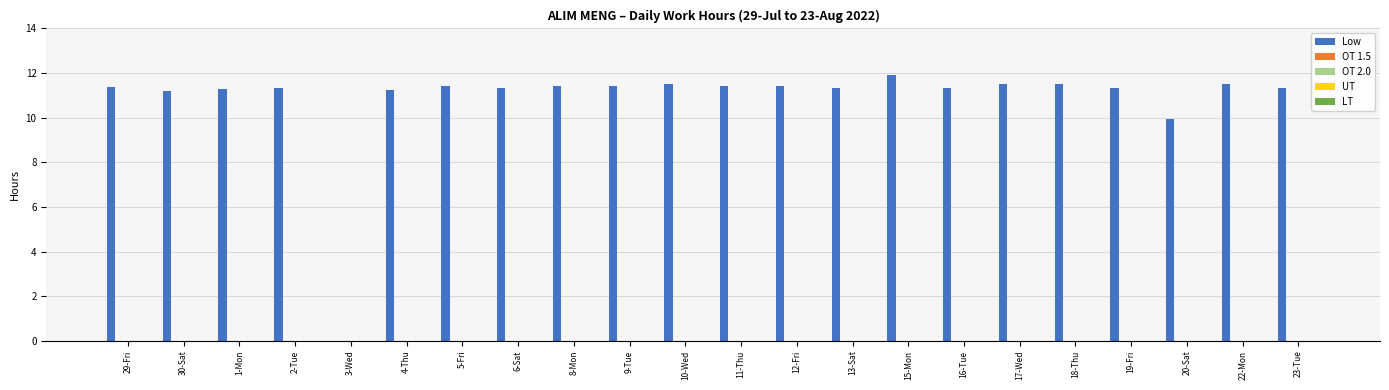

What is the maximum value shown in the chart?

11.9